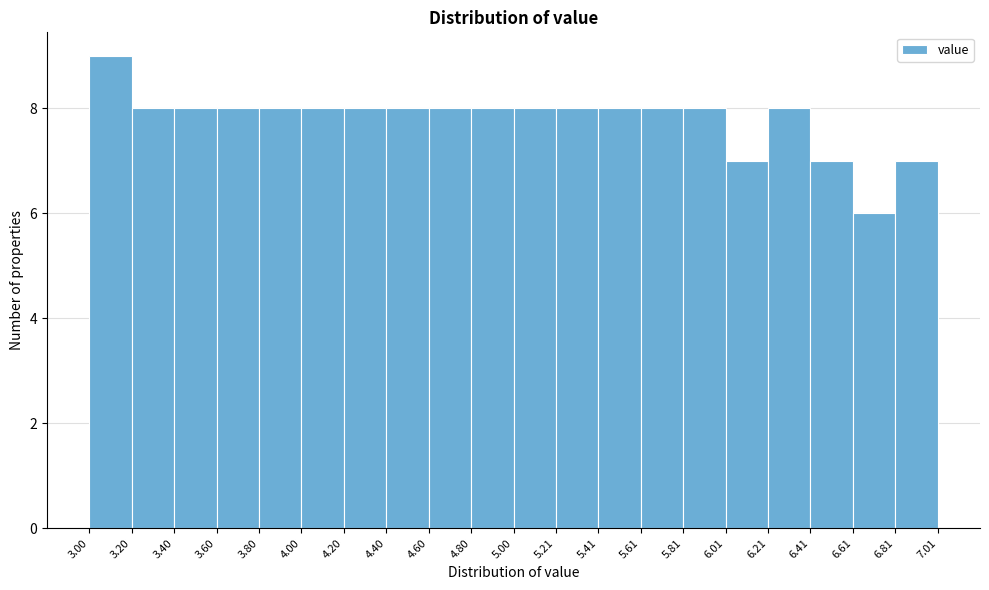

Over which range of the x-axis is the bar tallest?

3.00 to 3.20